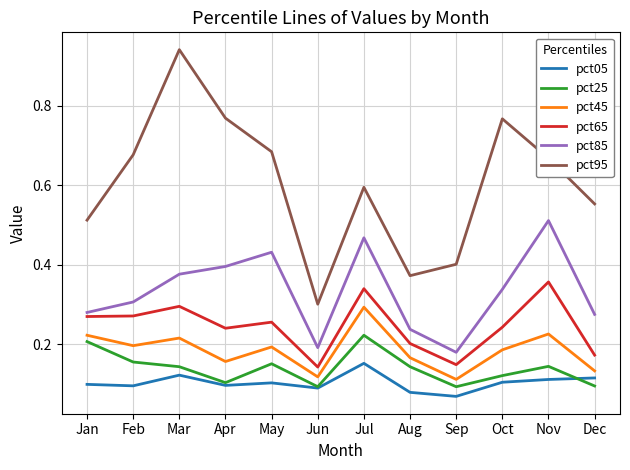

List the series in order of their peak value, highest first.

pct95, pct85, pct65, pct45, pct25, pct05